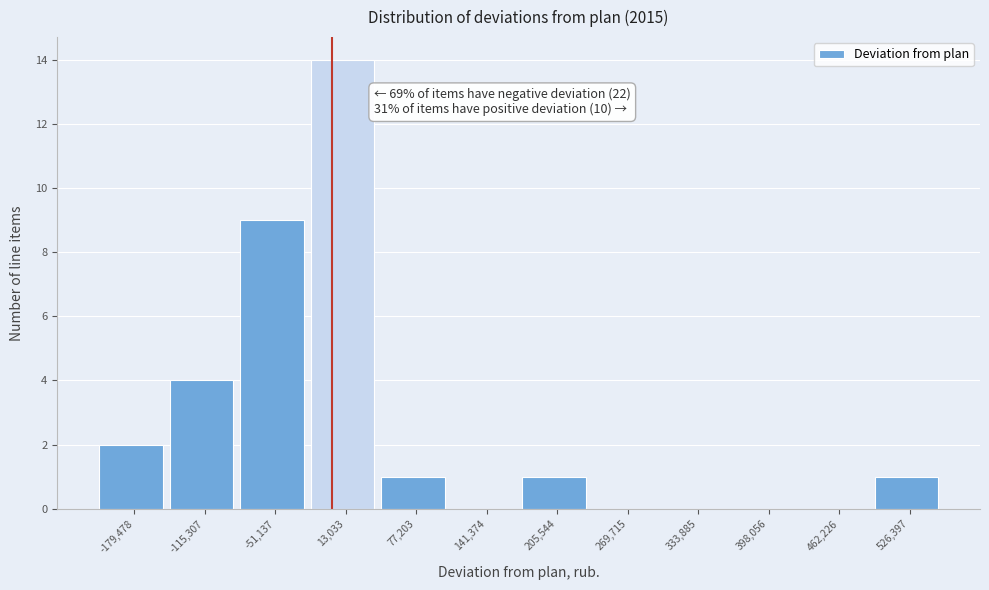

Which range on the x-axis has the tallest bar?

-20000 to 50000